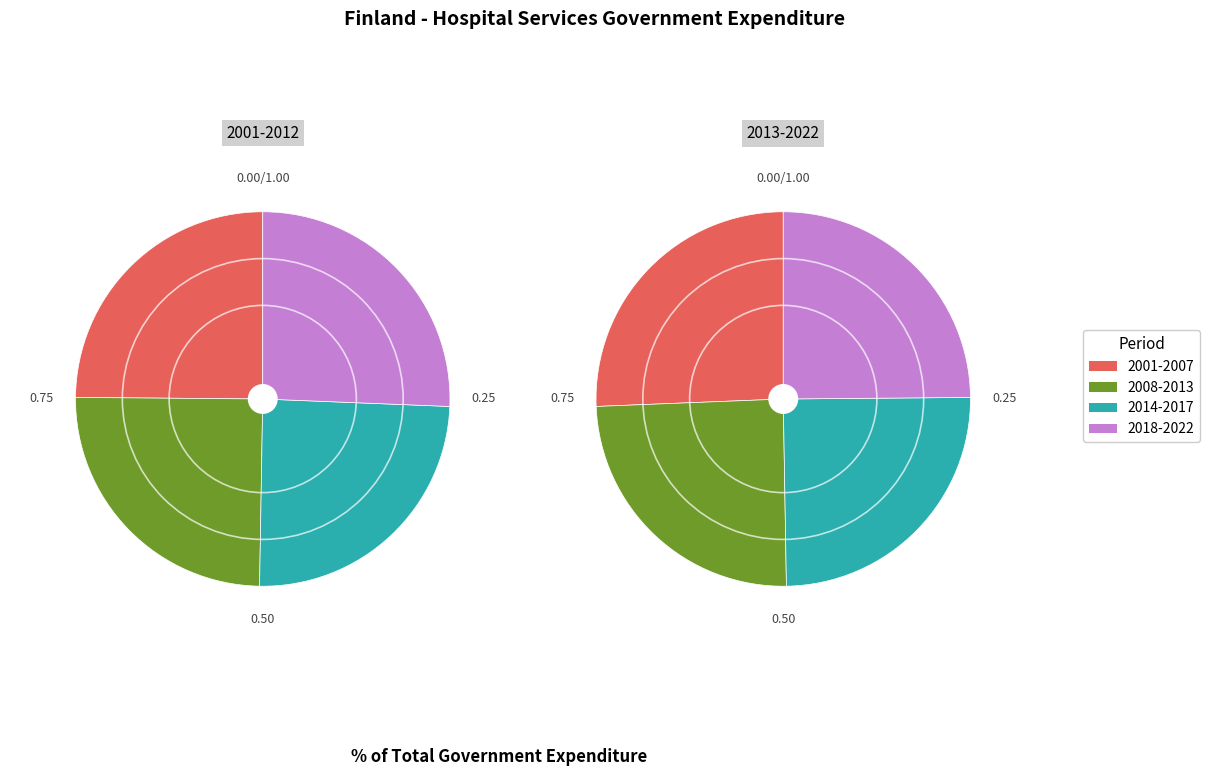

Is 2009 the majority of the pie?

No